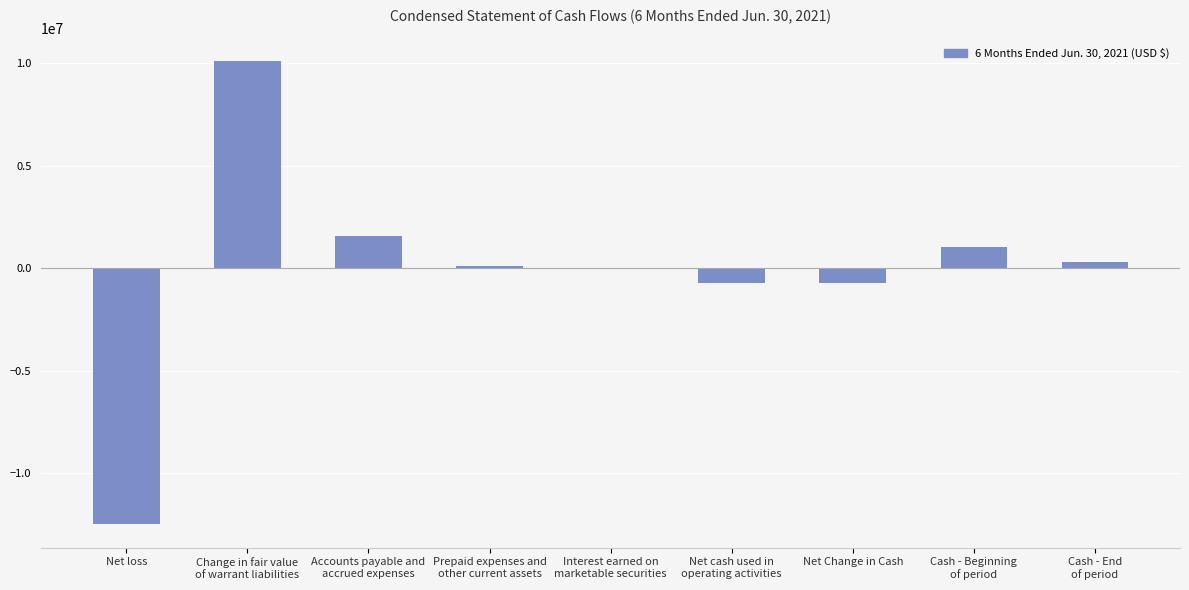

What is the sum of all values?

-866214